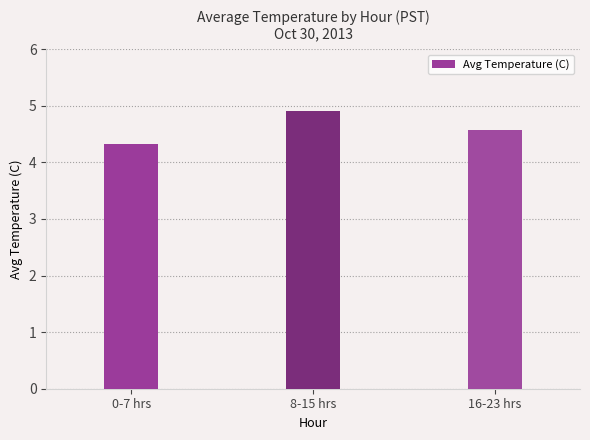

List the labels in order of value, largest first.

8-15 hrs, 16-23 hrs, 0-7 hrs